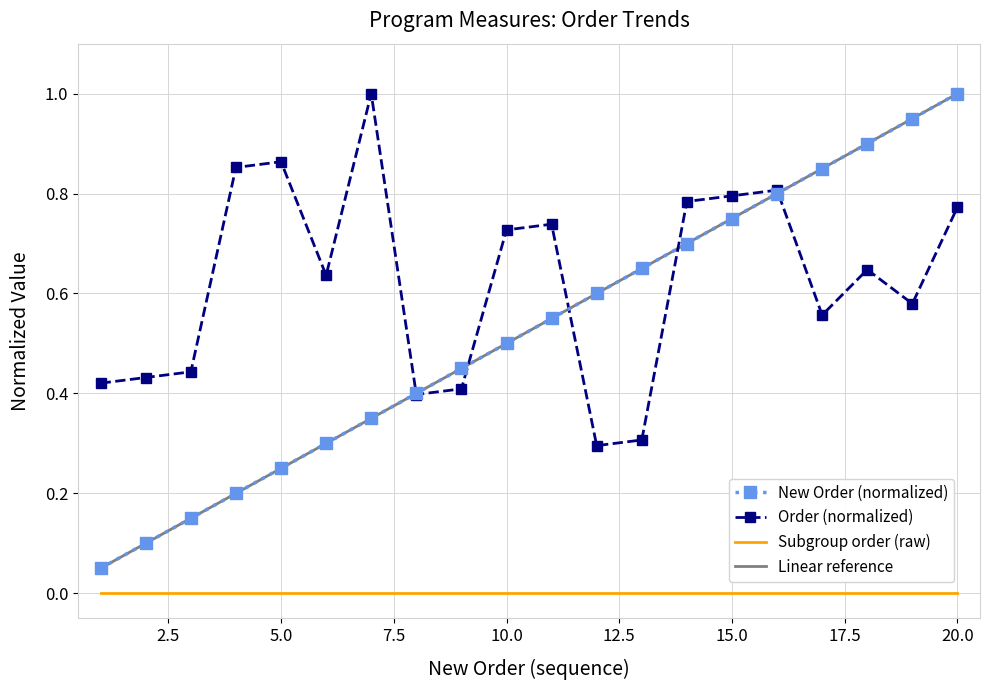

Reading left to right, transcribe all the data shown in this chart.

New Order (normalized): 0.1	0.1	0.1	0.2	0.2	0.3	0.3	0.4	0.5	0.5	0.6	0.6	0.7	0.7	0.8	0.8	0.8	0.9	0.9	1.0
Order (normalized): 0.4	0.4	0.4	0.9	0.9	0.6	1.0	0.4	0.4	0.7	0.7	0.3	0.3	0.8	0.8	0.8	0.6	0.6	0.6	0.8
Subgroup order (raw): 0.0	0.0	0.0	0.0	0.0	0.0	0.0	0.0	0.0	0.0	0.0	0.0	0.0	0.0	0.0	0.0	0.0	0.0	0.0	0.0
Linear reference: 0.1	0.1	0.1	0.2	0.2	0.3	0.3	0.4	0.5	0.5	0.6	0.6	0.7	0.7	0.8	0.8	0.8	0.9	0.9	1.0